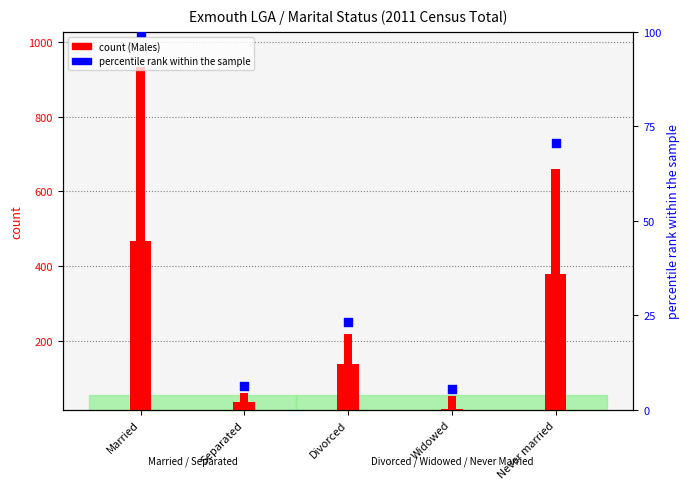

At how many categories does at least one series exceed 39?

3